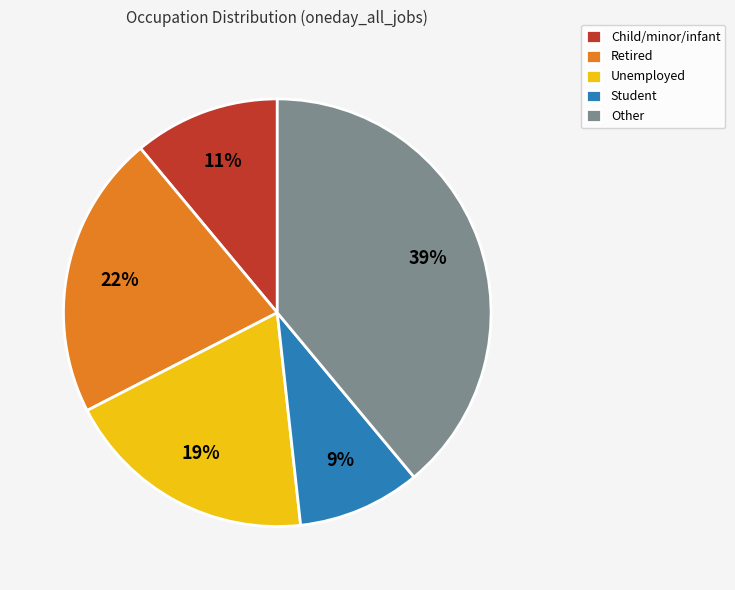

Which slice is the smallest?

Student